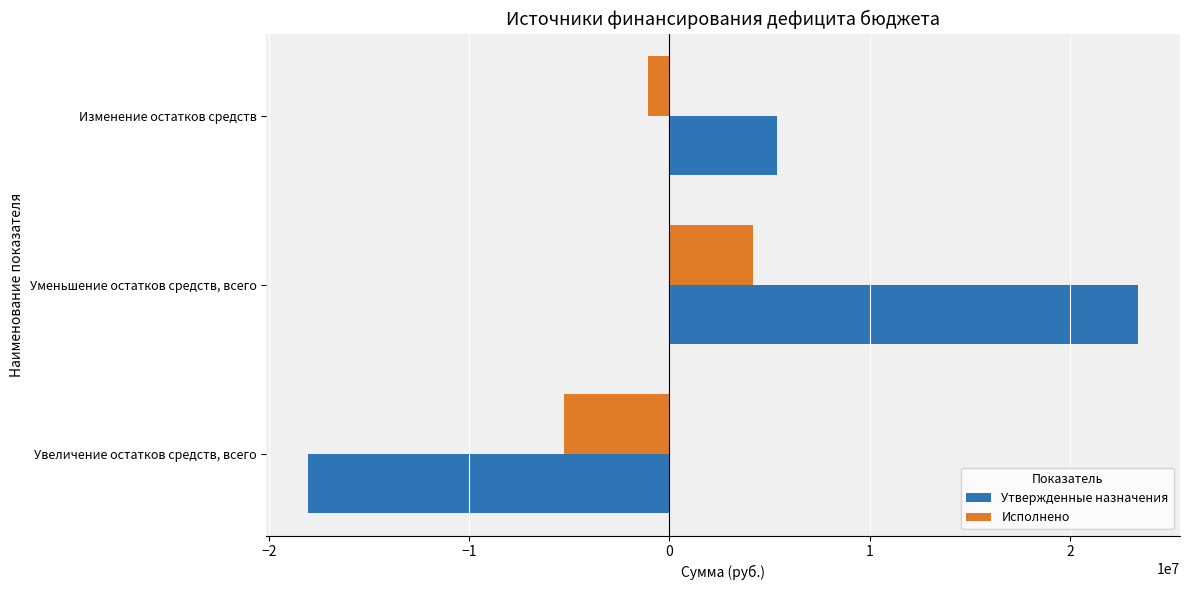

What is the approximate value of Исполнено at Увеличение остатков средств, всего?

-5249158.6